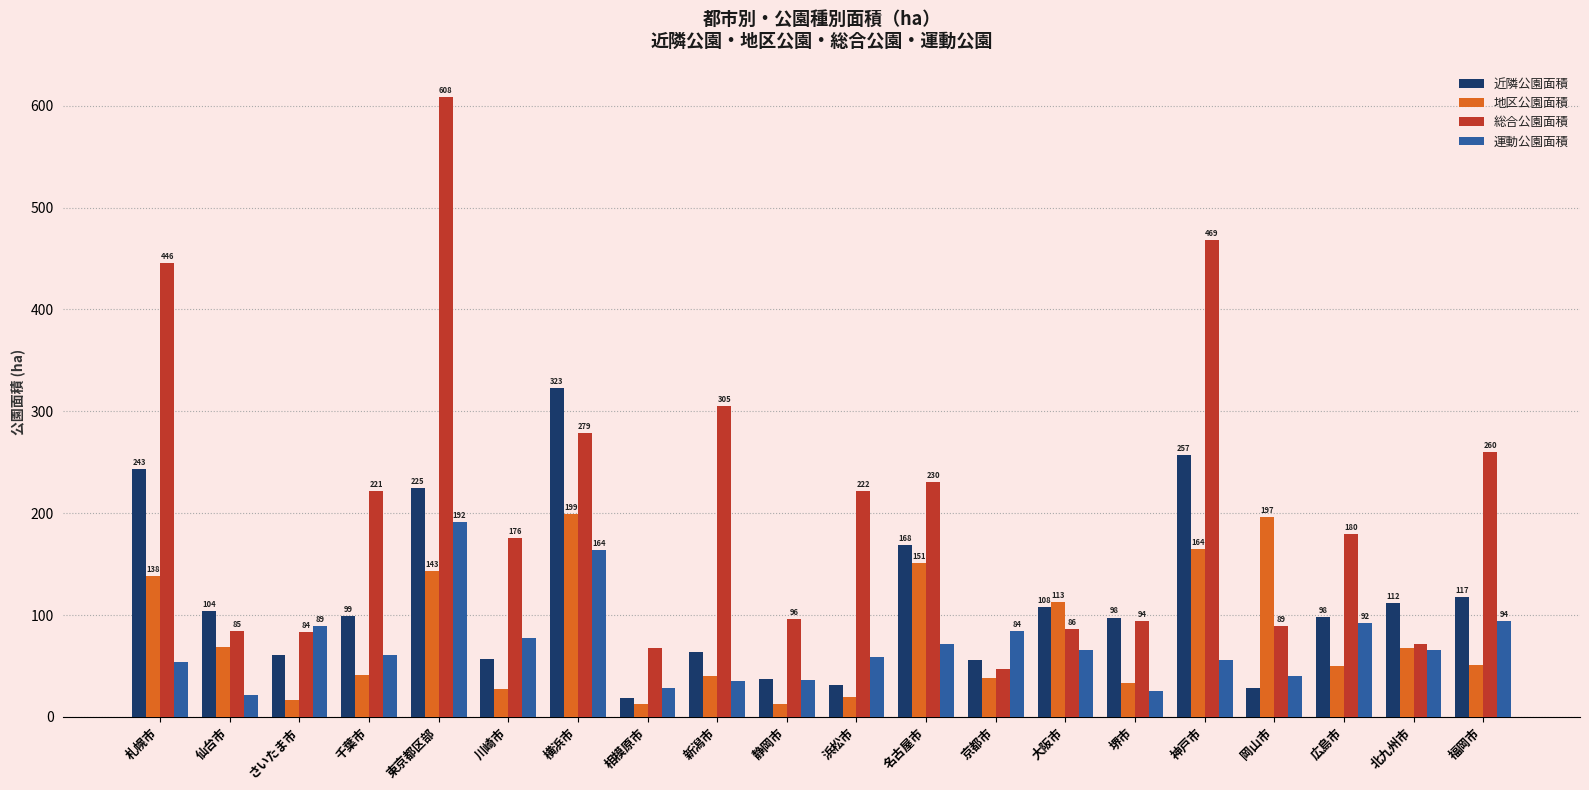

What is the sum of all 近隣公園面積 values?

2303.3